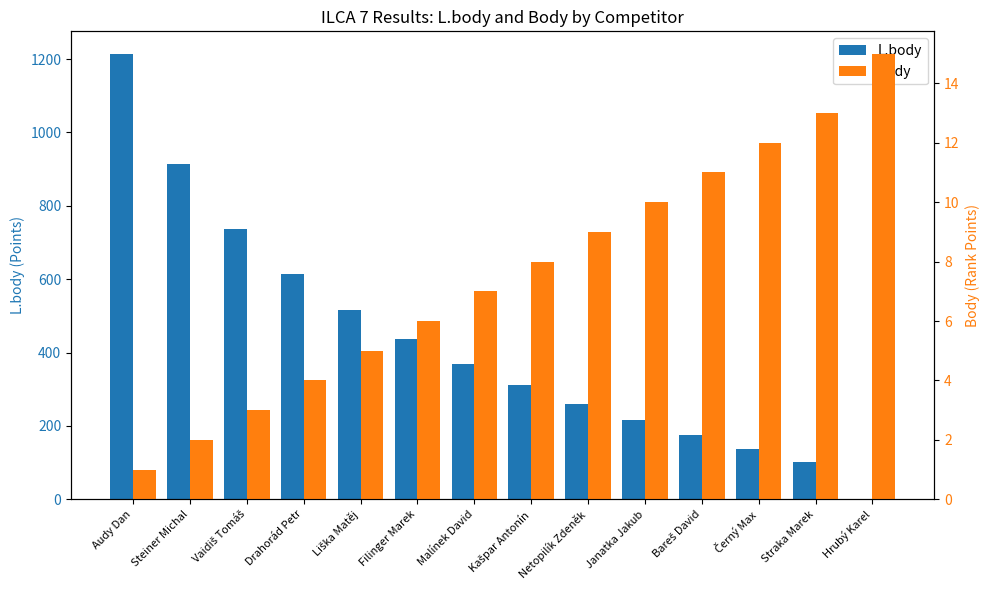

Rank the series by their maximum value, from highest to lowest.

L.body, Body